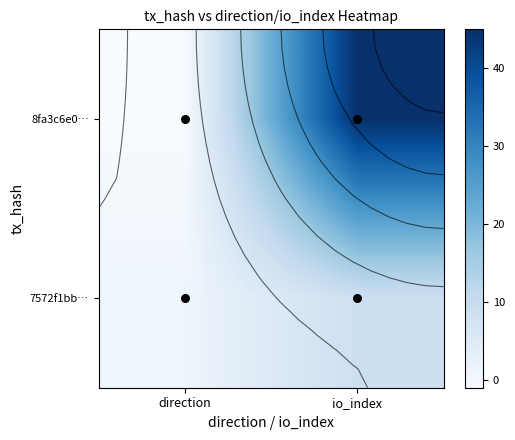

Is it true that 8fa3c6e0… equals -2 at direction?

False